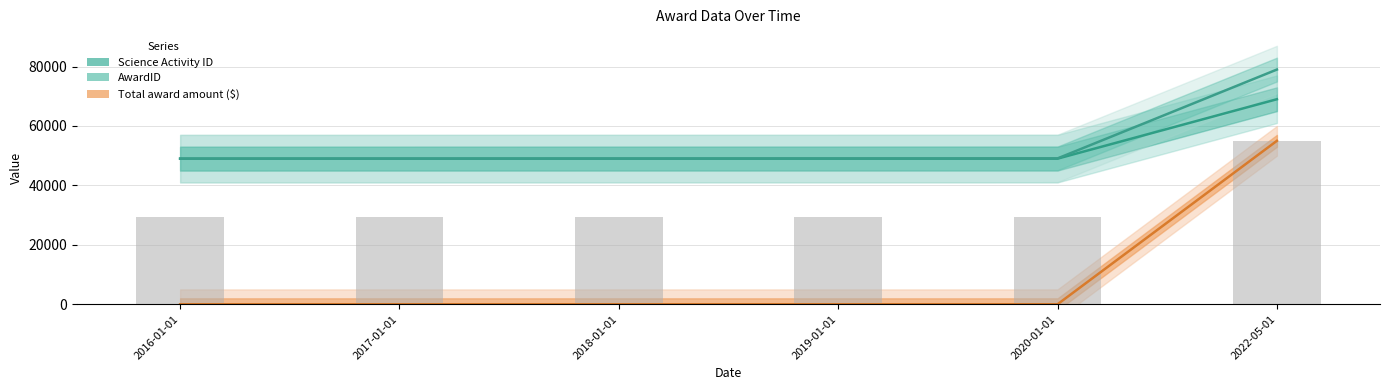

The value of AwardID at 2016-01-01 is 49000.0. True or false?

True